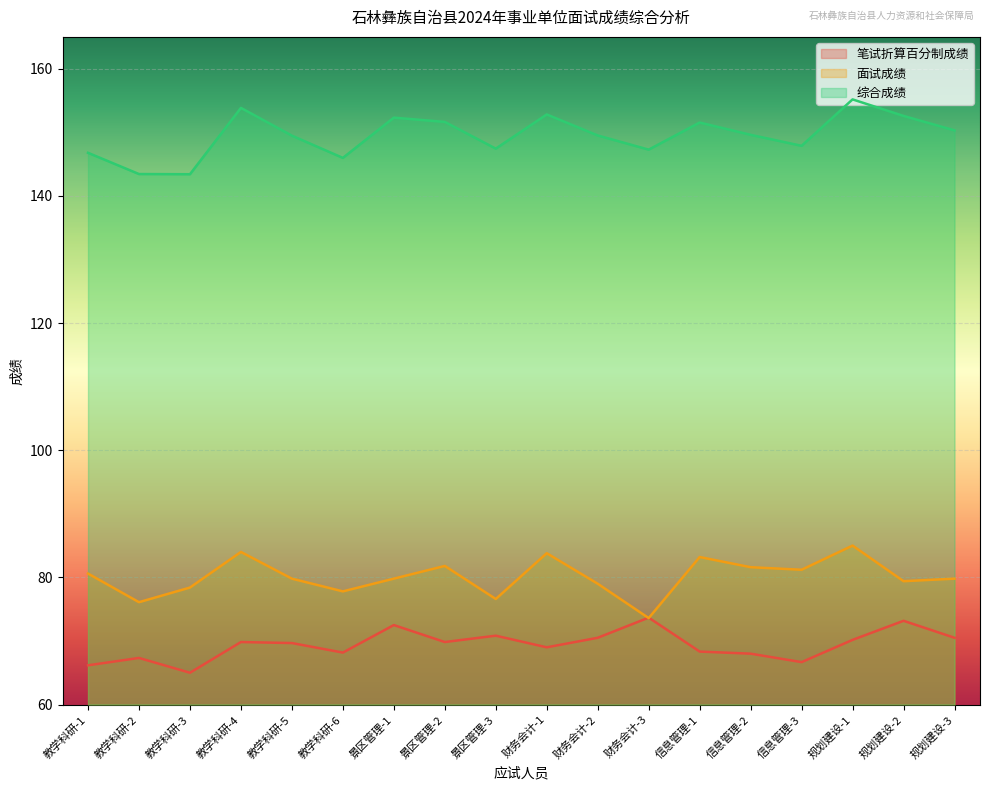

How many lines are shown in the chart?

3